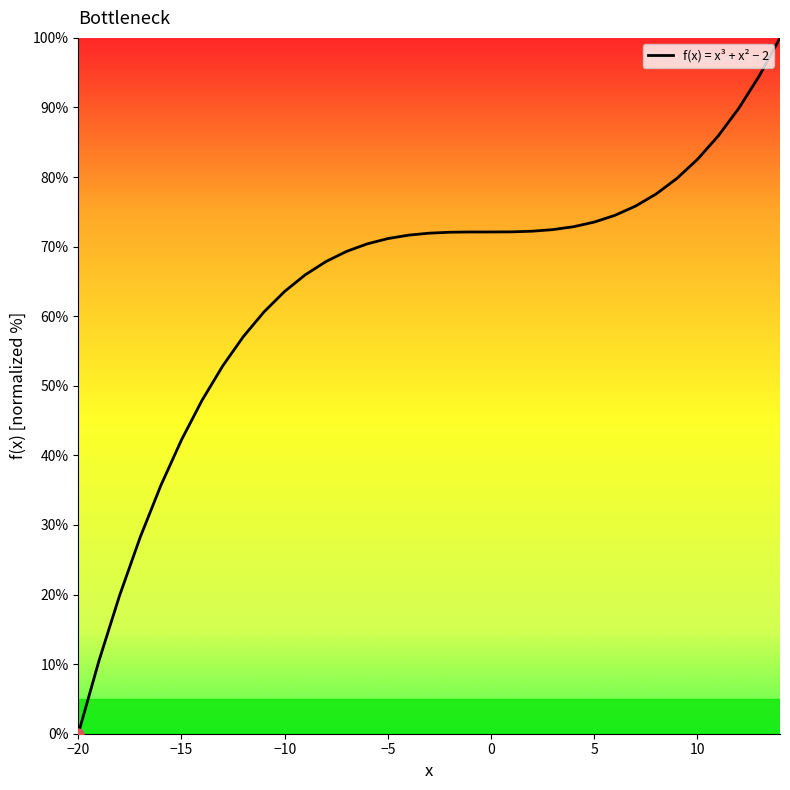

What is the difference between the maximum and minimum values?

100.0